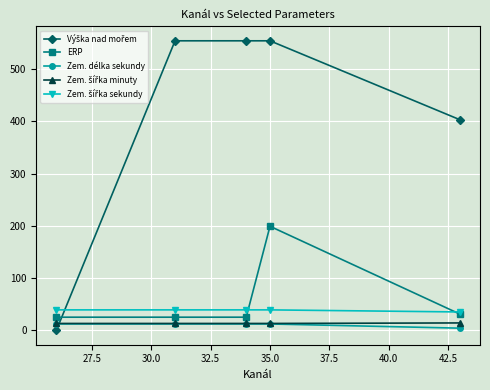

At how many categories does at least one series exceed 511?

3